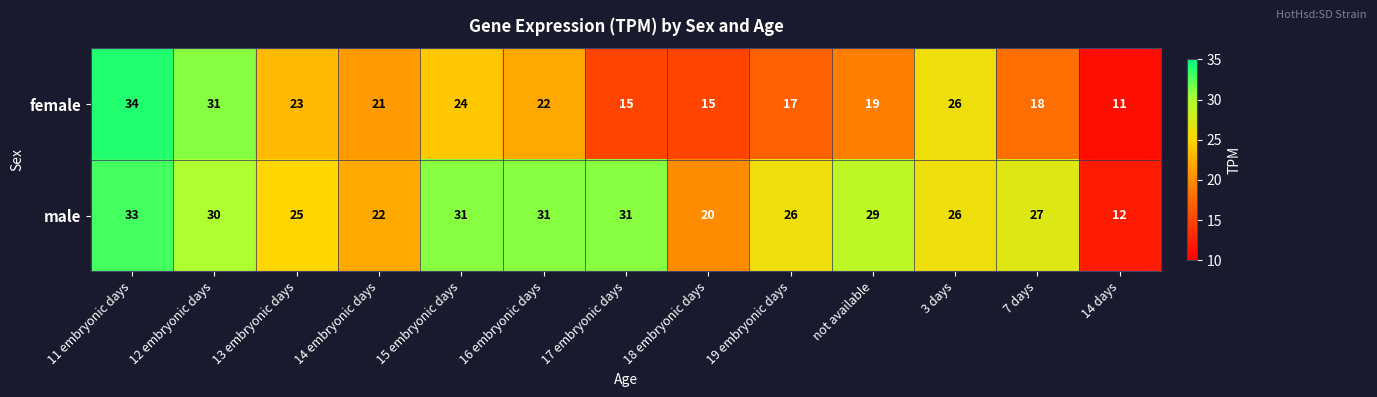

The value of female at 14 days is 14. True or false?

False